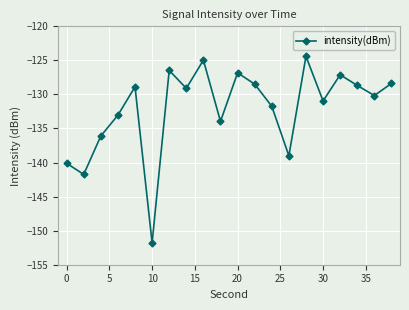

What is the average value?

-132.1